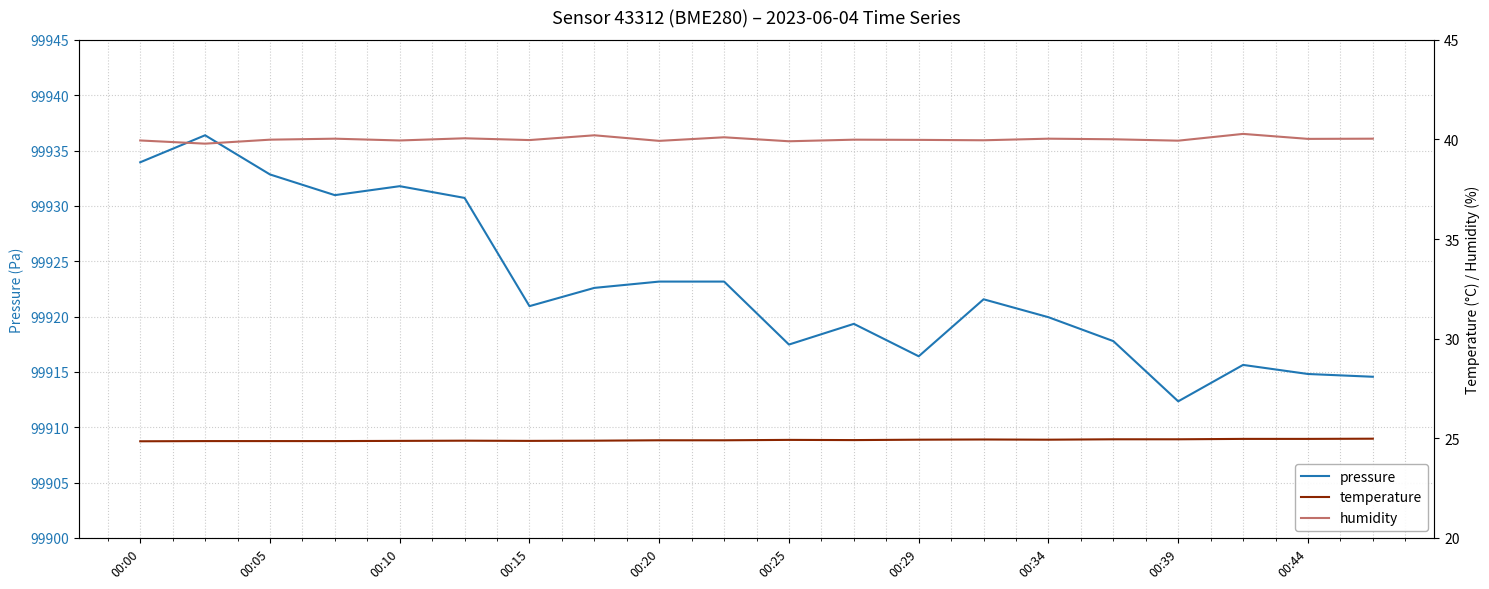

List the series in order of their peak value, lowest first.

temperature, humidity, pressure